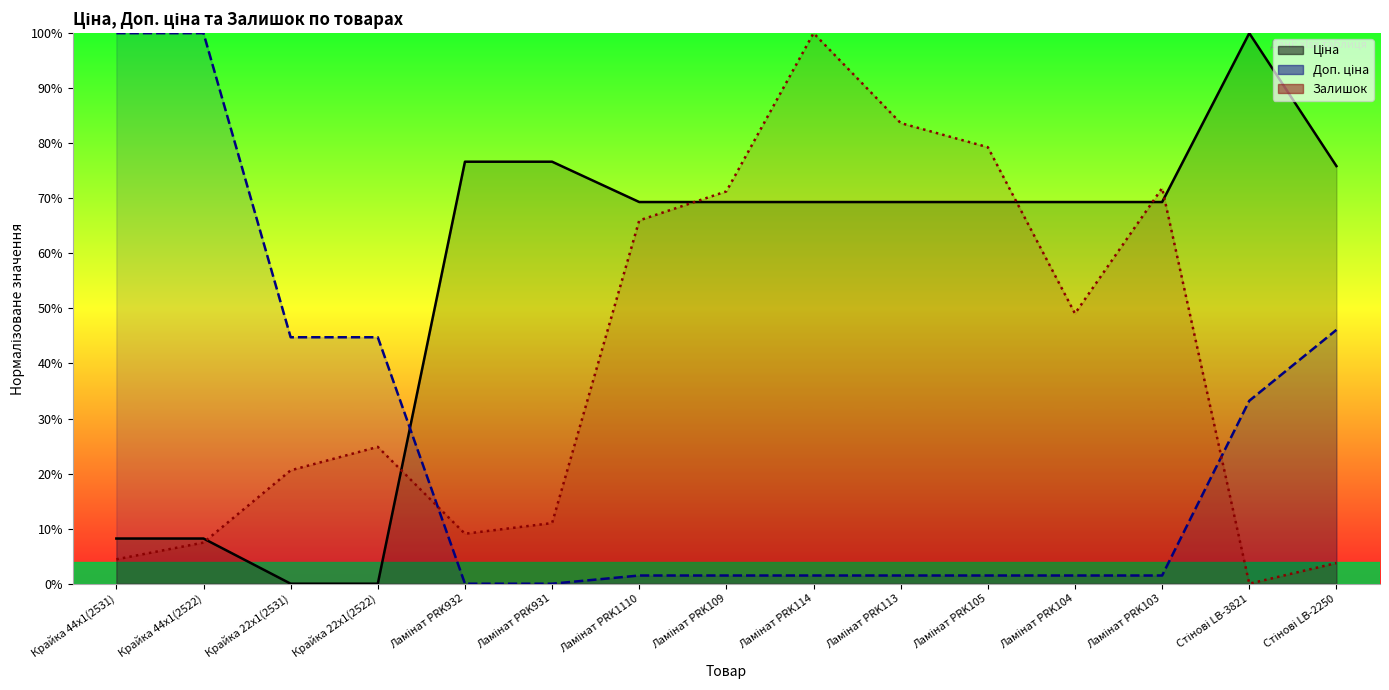

Is it true that Ціна equals 0.0 at Крайка 22x1(2522)?

True